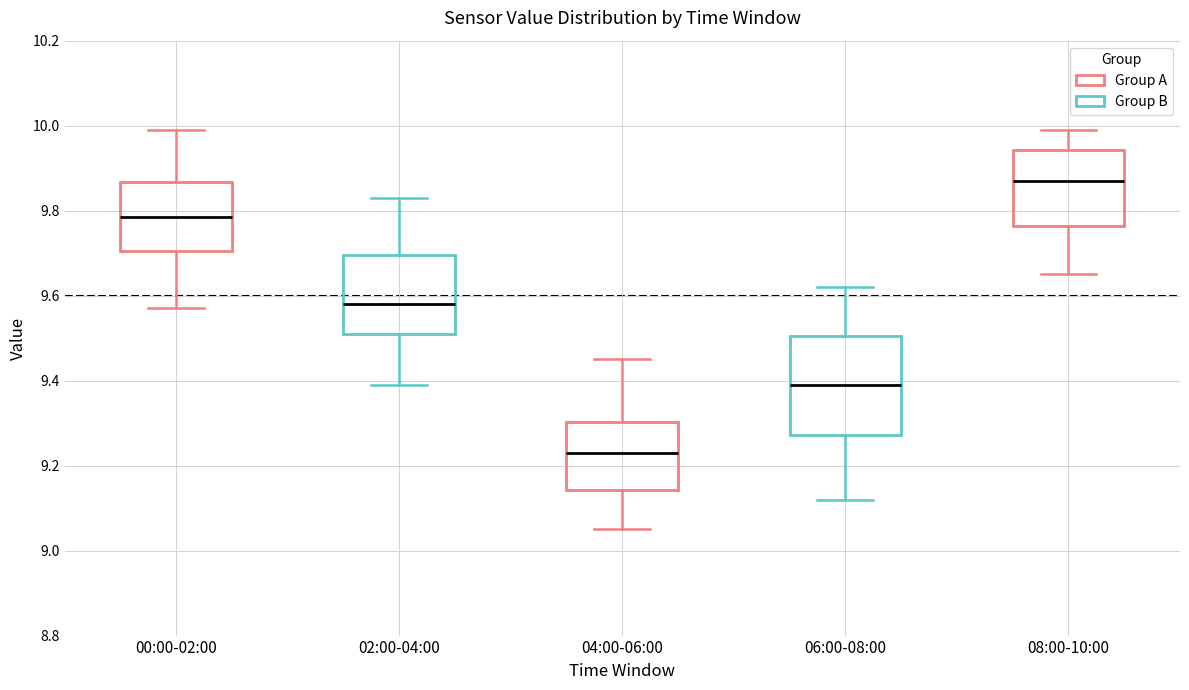

Reading left to right, read every box against the y-axis: the position of its median line, the range the box covers, and the ends of its whiskers. The values are not printed on the chart, so give them approximately, as read against the axis.

00:00-02:00: median 9.78, box 9.70 to 9.86, whiskers 9.58 to 10.00
02:00-04:00: median 9.58, box 9.52 to 9.70, whiskers 9.40 to 9.84
04:00-06:00: median 9.24, box 9.14 to 9.30, whiskers 9.06 to 9.46
06:00-08:00: median 9.40, box 9.28 to 9.50, whiskers 9.12 to 9.62
08:00-10:00: median 9.88, box 9.76 to 9.94, whiskers 9.66 to 10.00